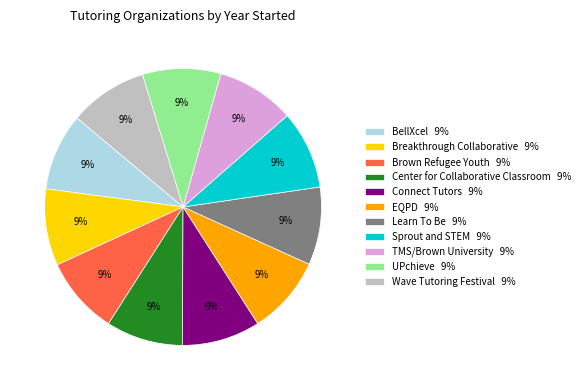

To the nearest percent, what percentage of the pie is TMS/Brown University?

9%